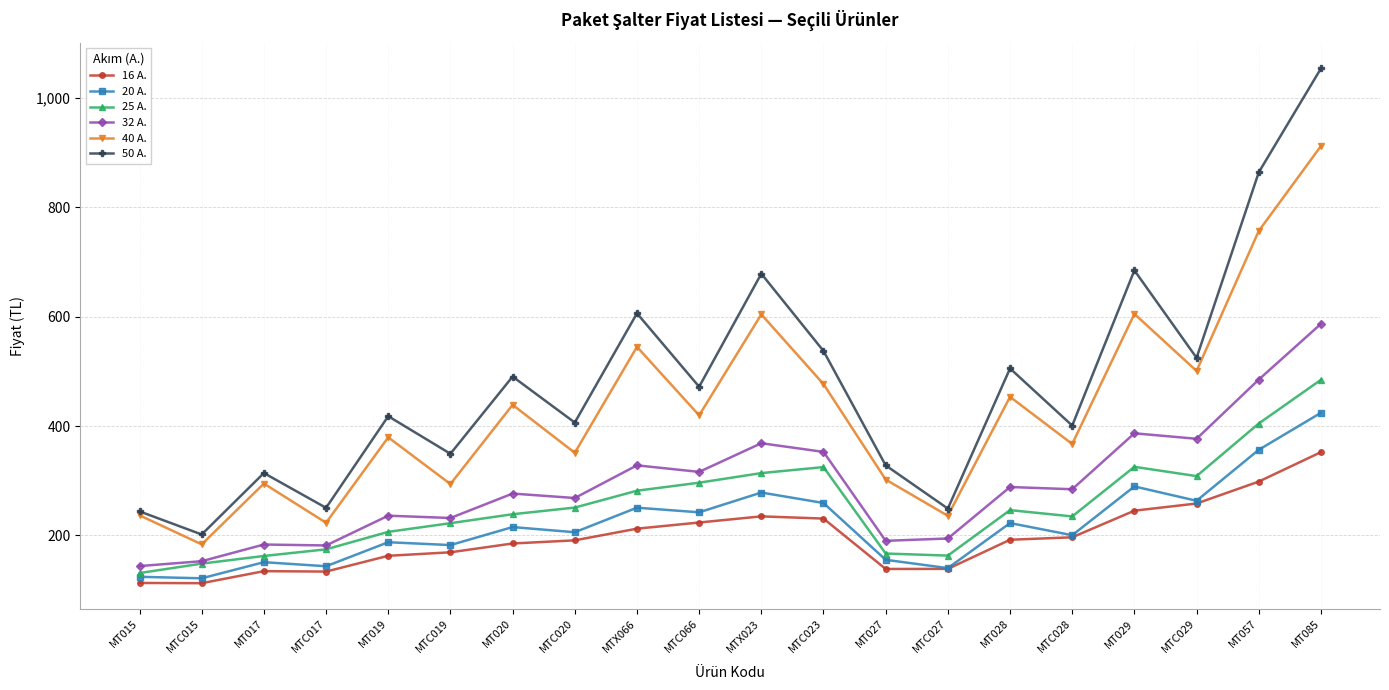

Rank the series at MT085 from highest to lowest value.

50 A., 40 A., 32 A., 25 A., 20 A., 16 A.